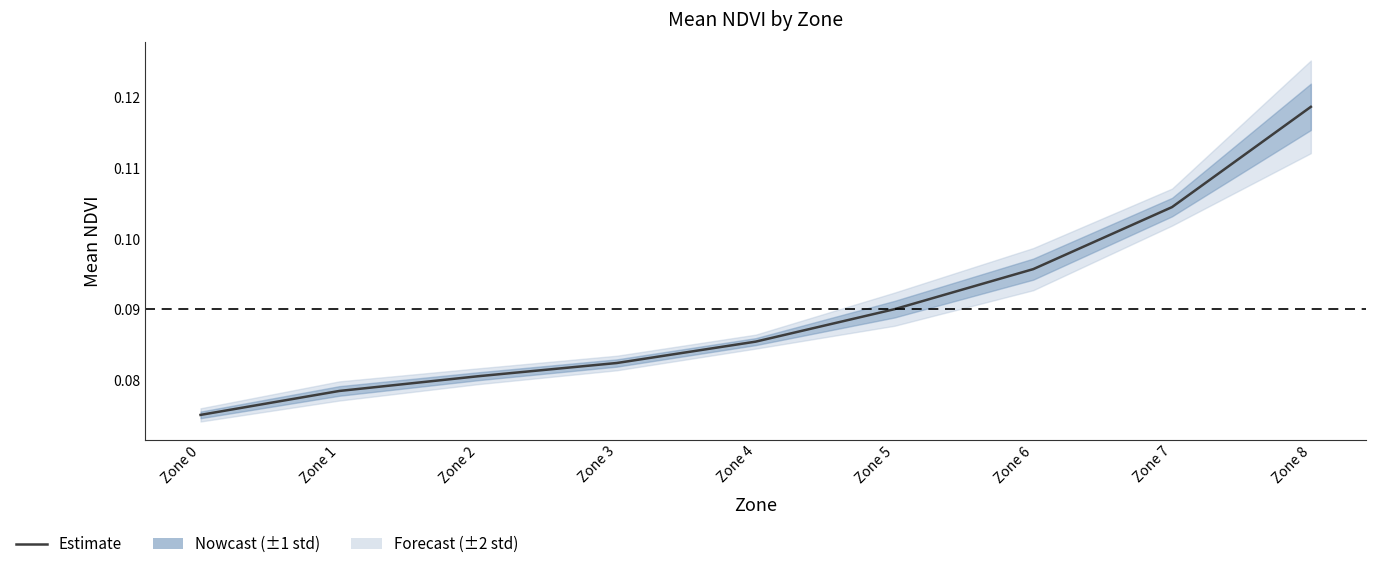

How many distinct data groups are displayed?

1